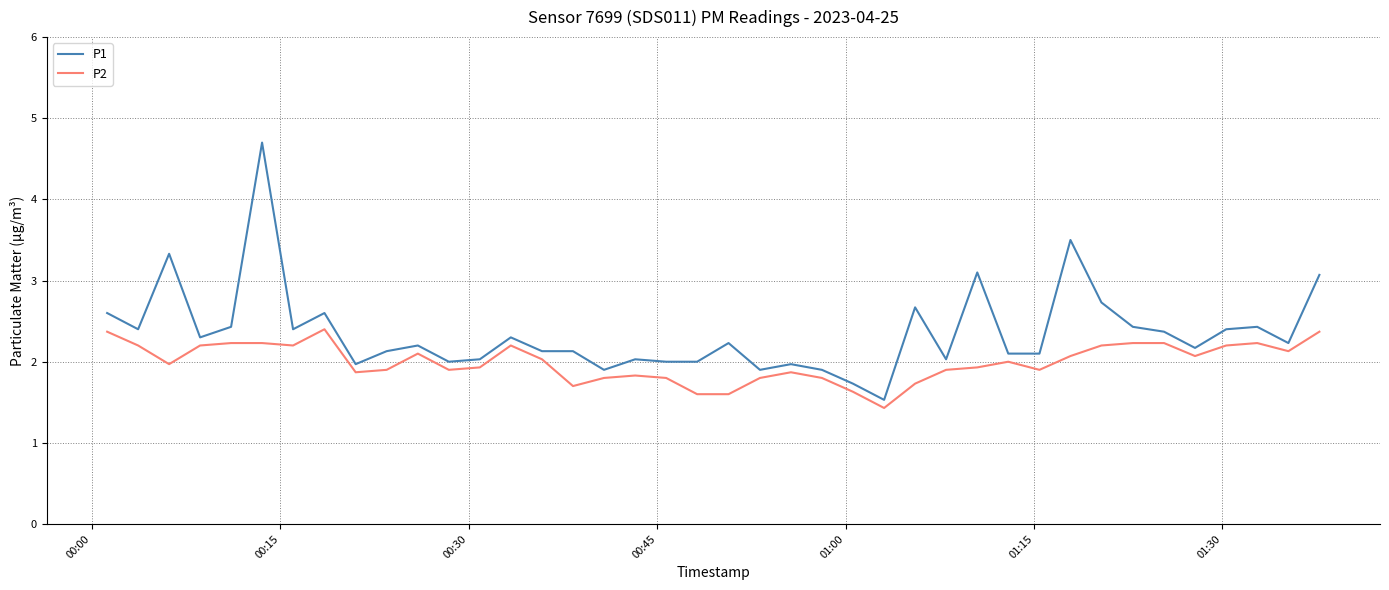

True or false: P1 has more than 0 interior local peaks.

True